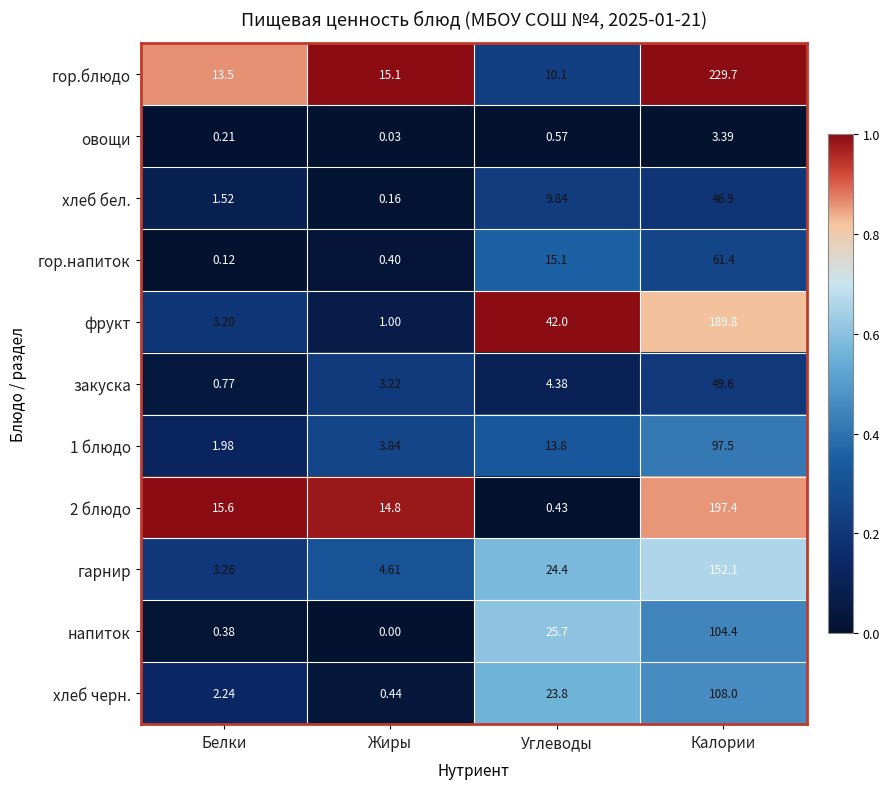

Where is закуска nearest to the value 25?

Углеводы